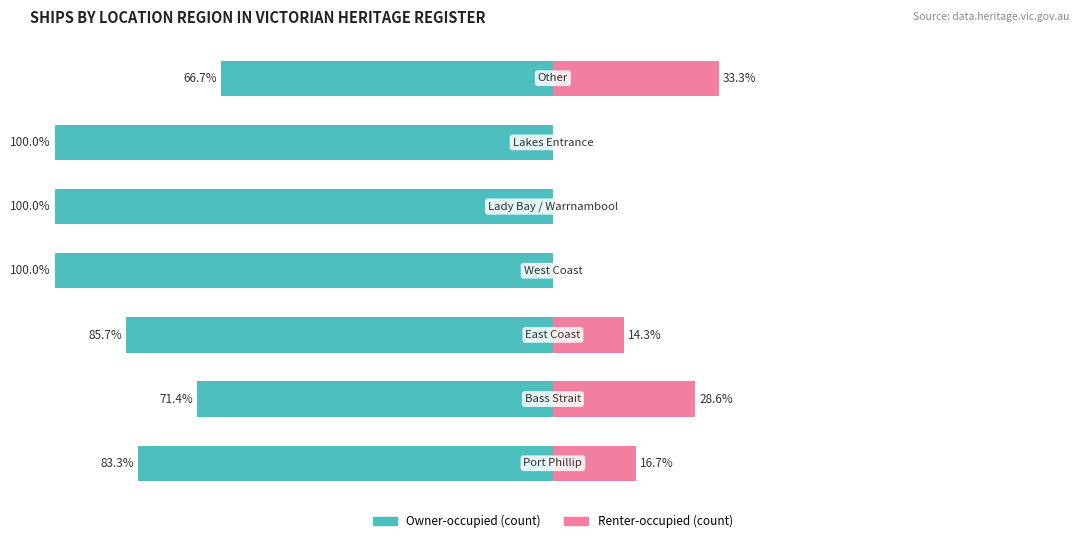

How many values in the Owner-occupied (count) series exceed -85?

3